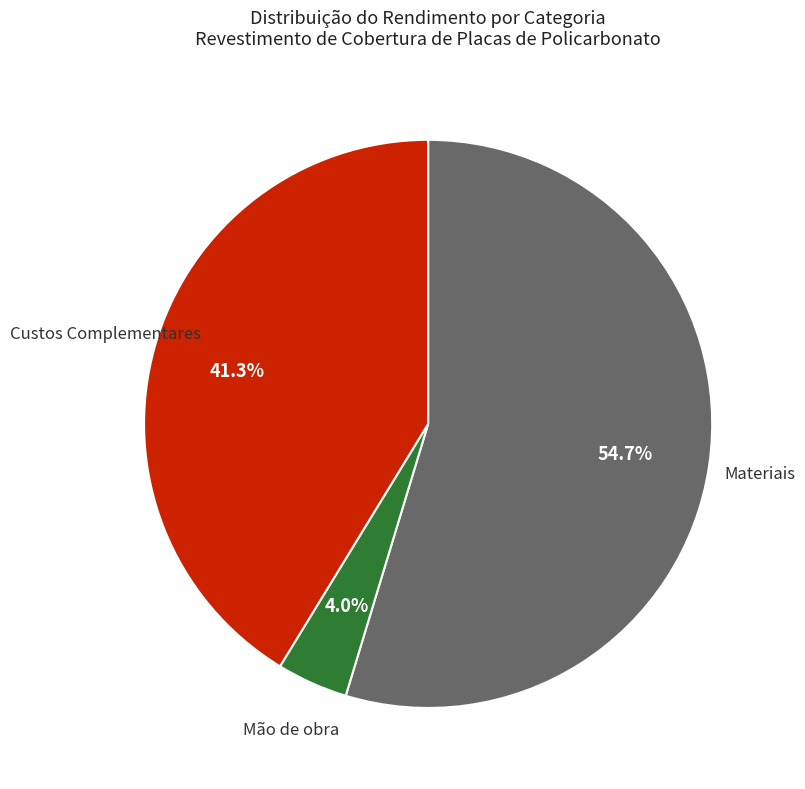

Is there a majority slice in this chart?

Yes